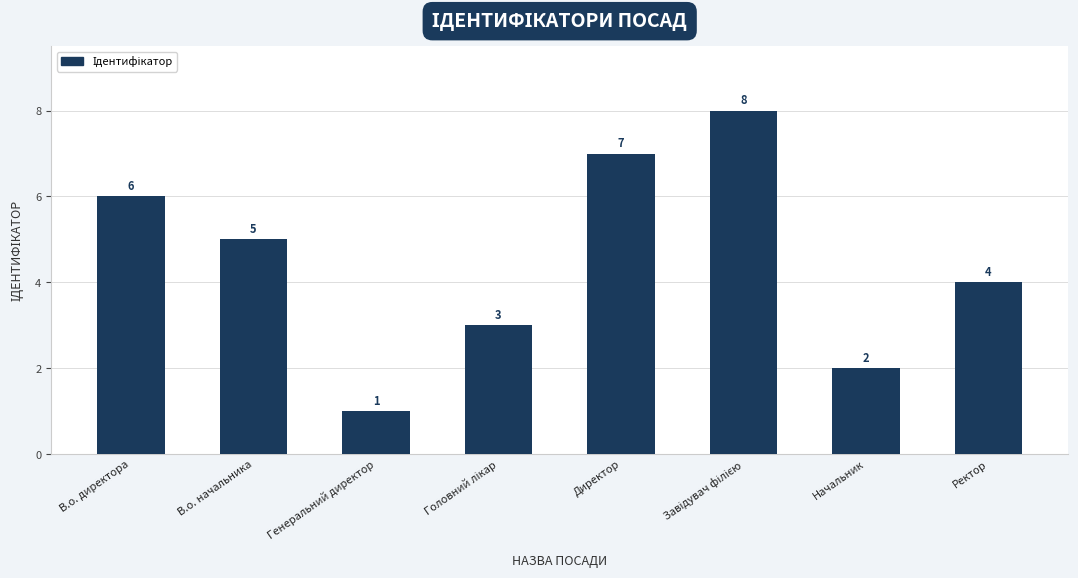

What is the label of the 1st bar from the right?

Ректор